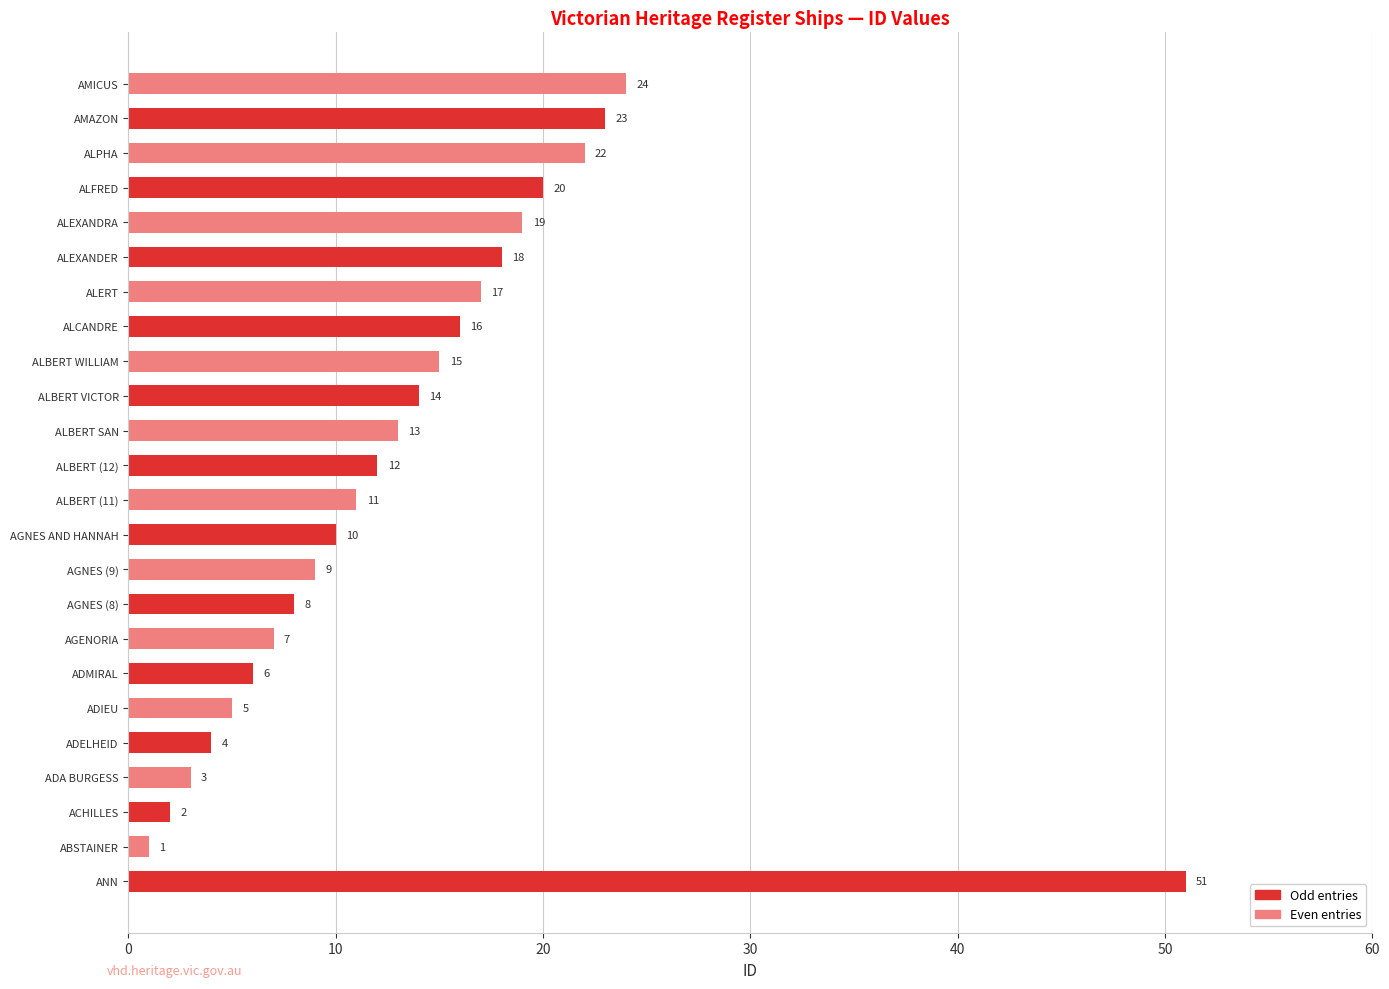

Rank the categories by value from highest to lowest.

ANN, AMICUS, AMAZON, ALPHA, ALFRED, ALEXANDRA, ALEXANDER, ALERT, ALCANDRE, ALBERT WILLIAM, ALBERT VICTOR, ALBERT SAN, ALBERT (12), ALBERT (11), AGNES AND HANNAH, AGNES (9), AGNES (8), AGENORIA, ADMIRAL, ADIEU, ADELHEID, ADA BURGESS, ACHILLES, ABSTAINER